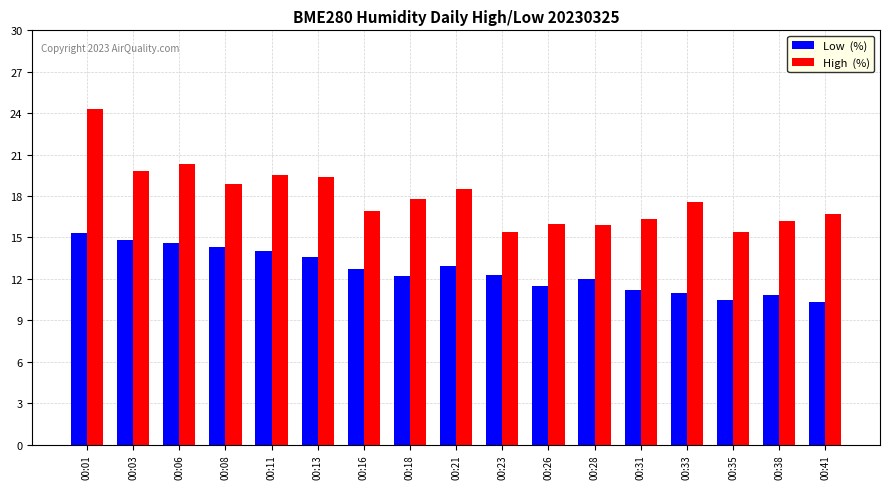

What is the greatest value displayed?

24.3